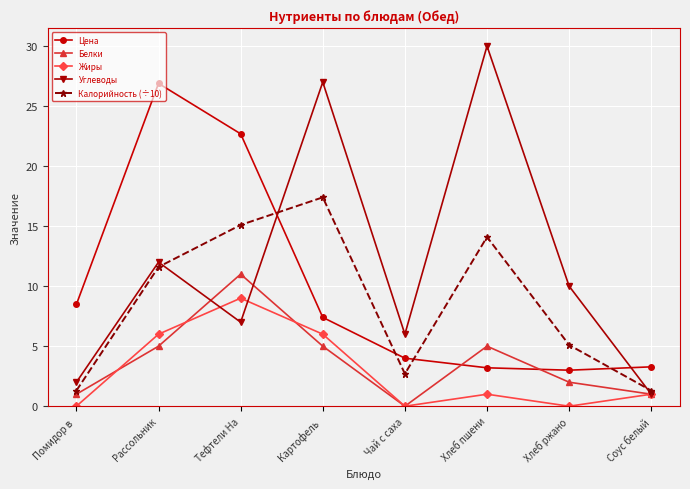

True or false: Калорийность (÷10) has more than 0 interior local peaks.

True